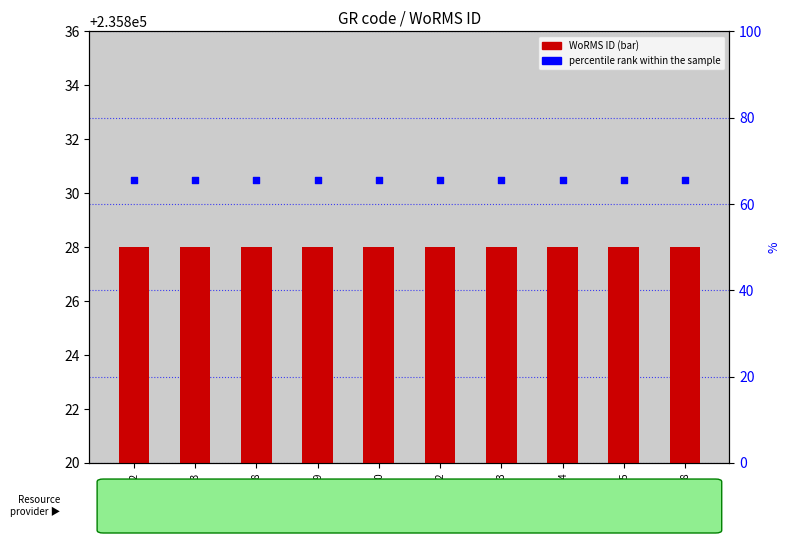

What are all the series names shown in the legend?

WoRMS ID, percentile rank within the sample